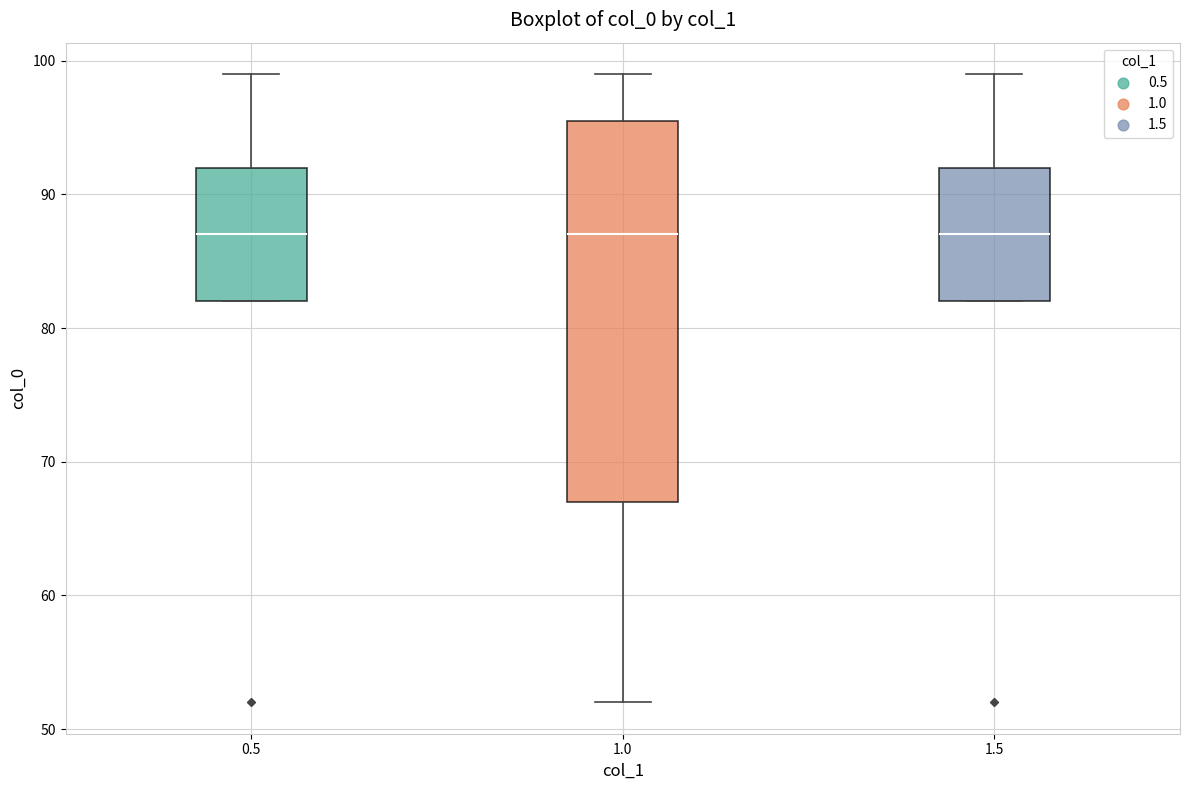

Which box is the tallest, from its lower edge to its upper edge?

1.0